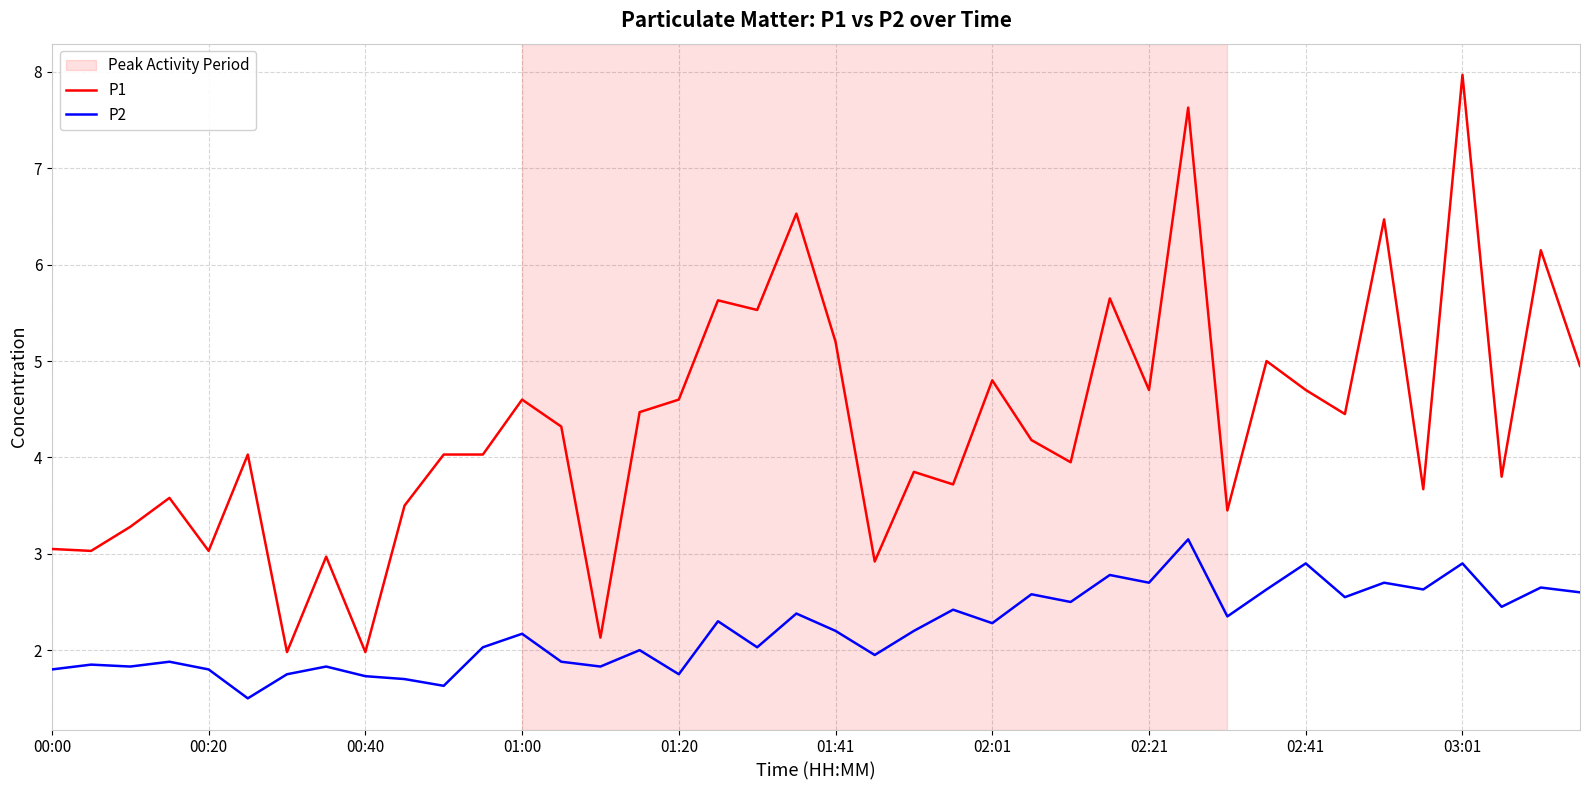

Rank the series by their average value, from highest to lowest.

P1, P2